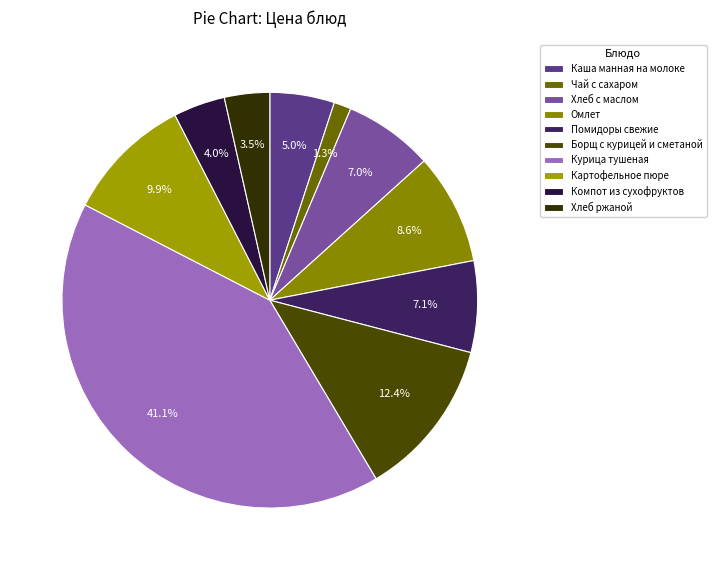

What is the ratio of the value at Каша манная на молоке to the value at Компот из сухофруктов?

1.2